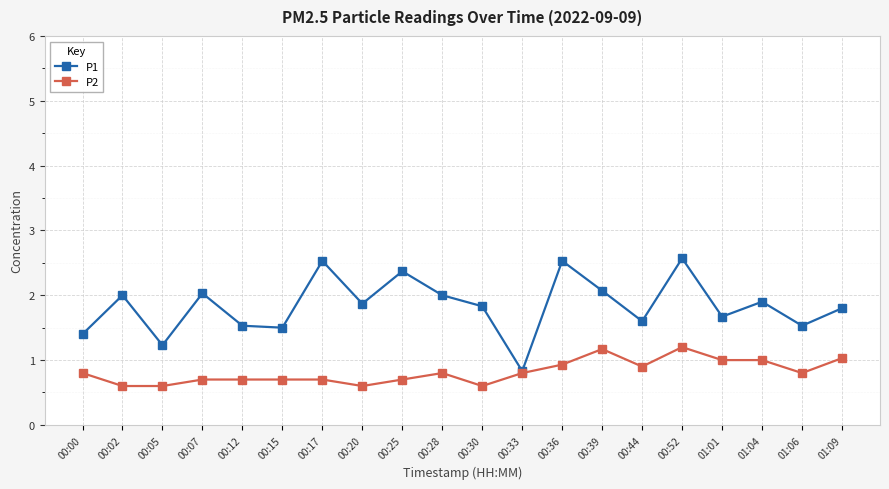

The value of P2 at 00:52 is 1.2. True or false?

True